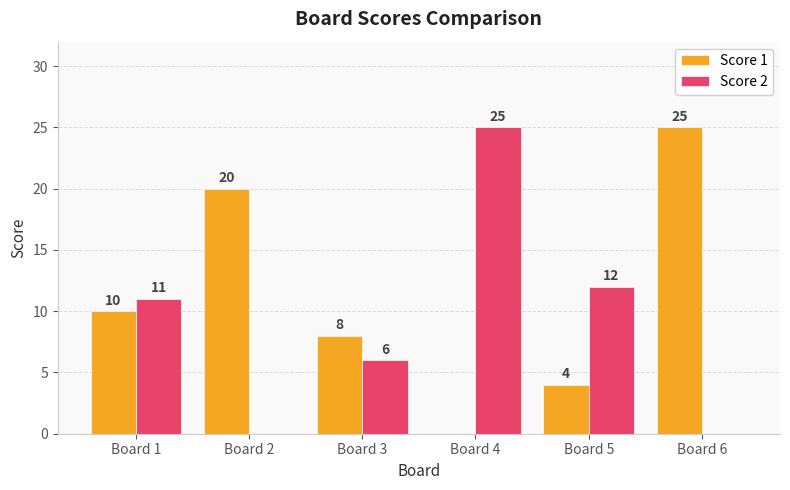

How many groups of bars are there?

6